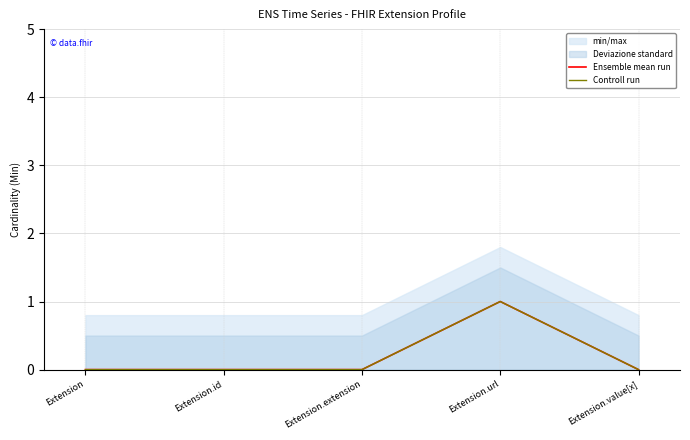

Where is Ensemble mean run nearest to the value 0?

Extension